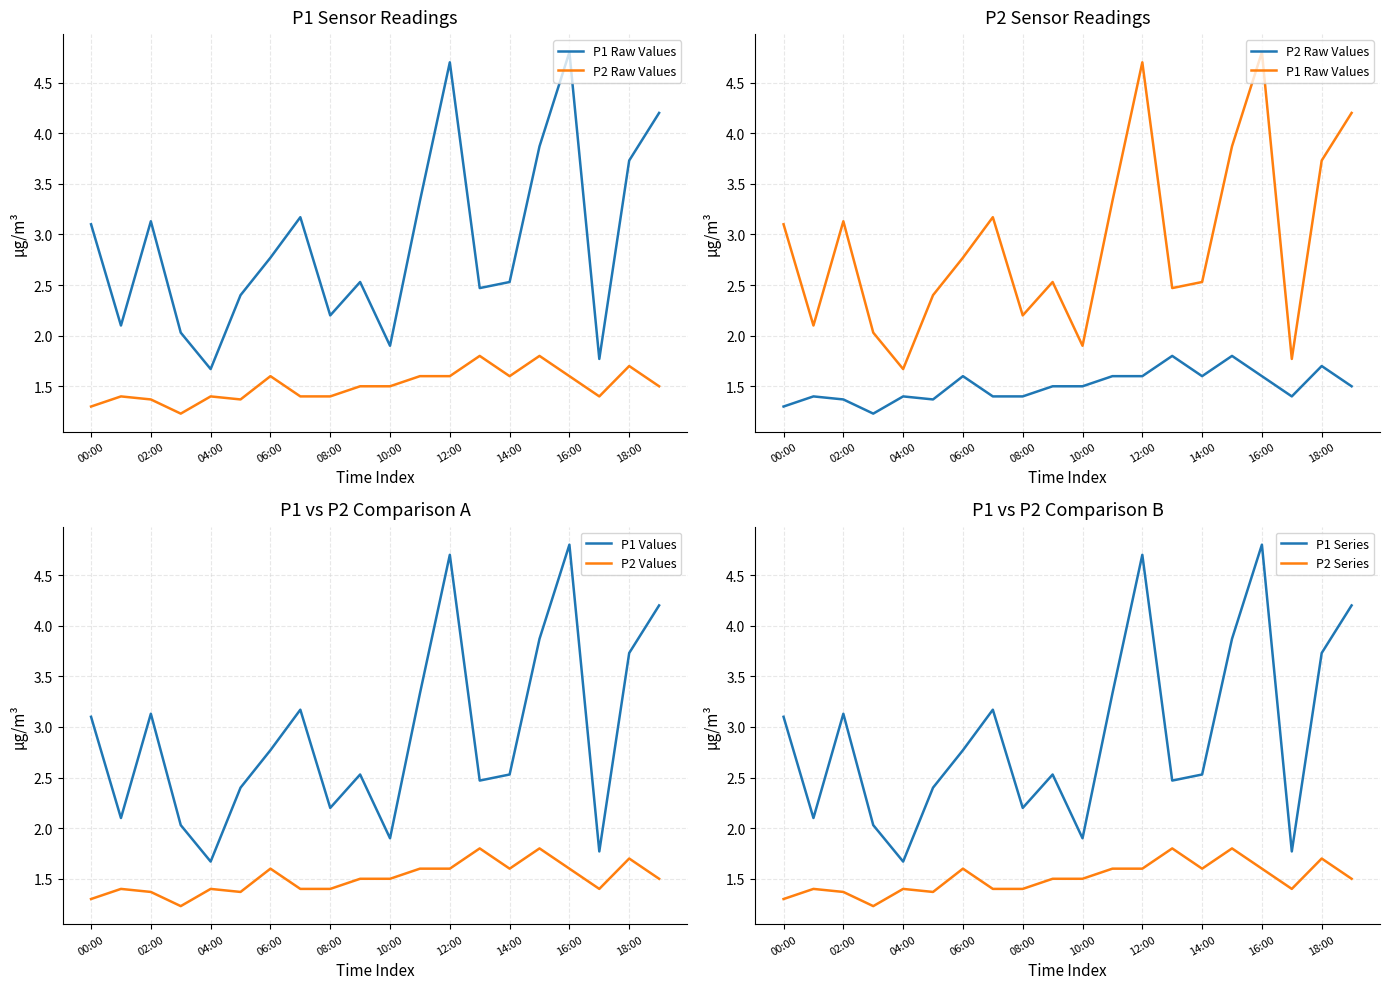

What is the maximum value for P2 Values?

1.8